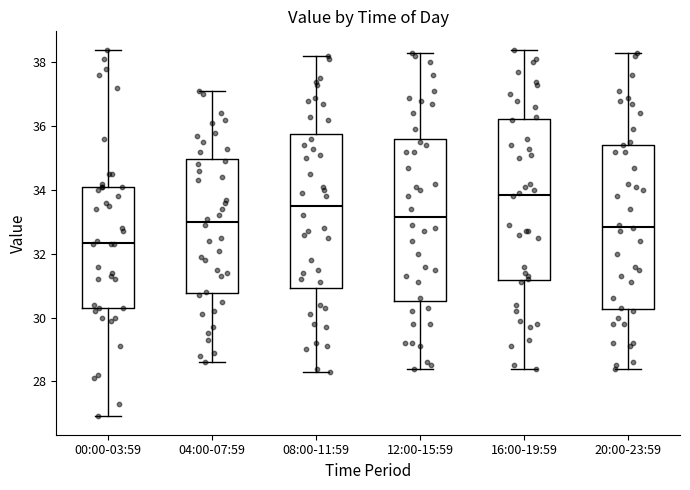

Where is the upper edge of the box for 16:00-19:59 on the y-axis? The values are not printed on the chart, so give them approximately, as read against the axis.

36.2